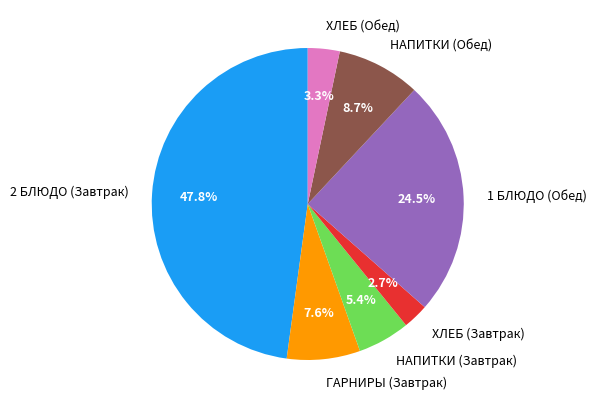

Is there any slice that represents more than half of the pie?

No